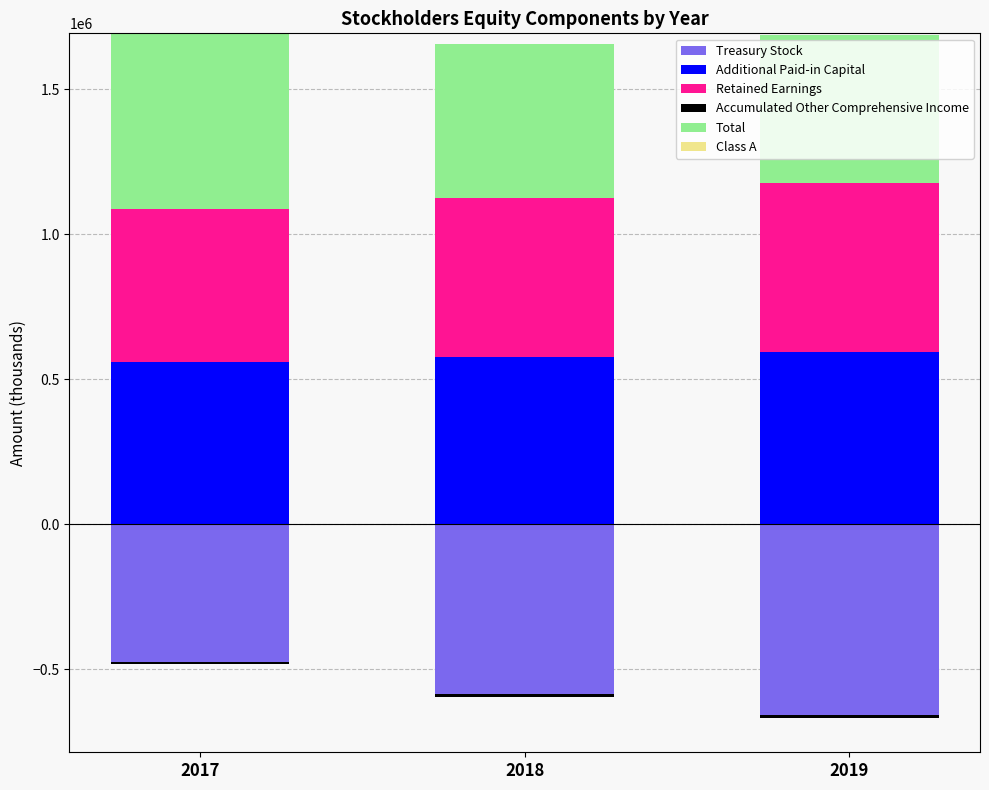

At how many categories does at least one series exceed -463585?

3